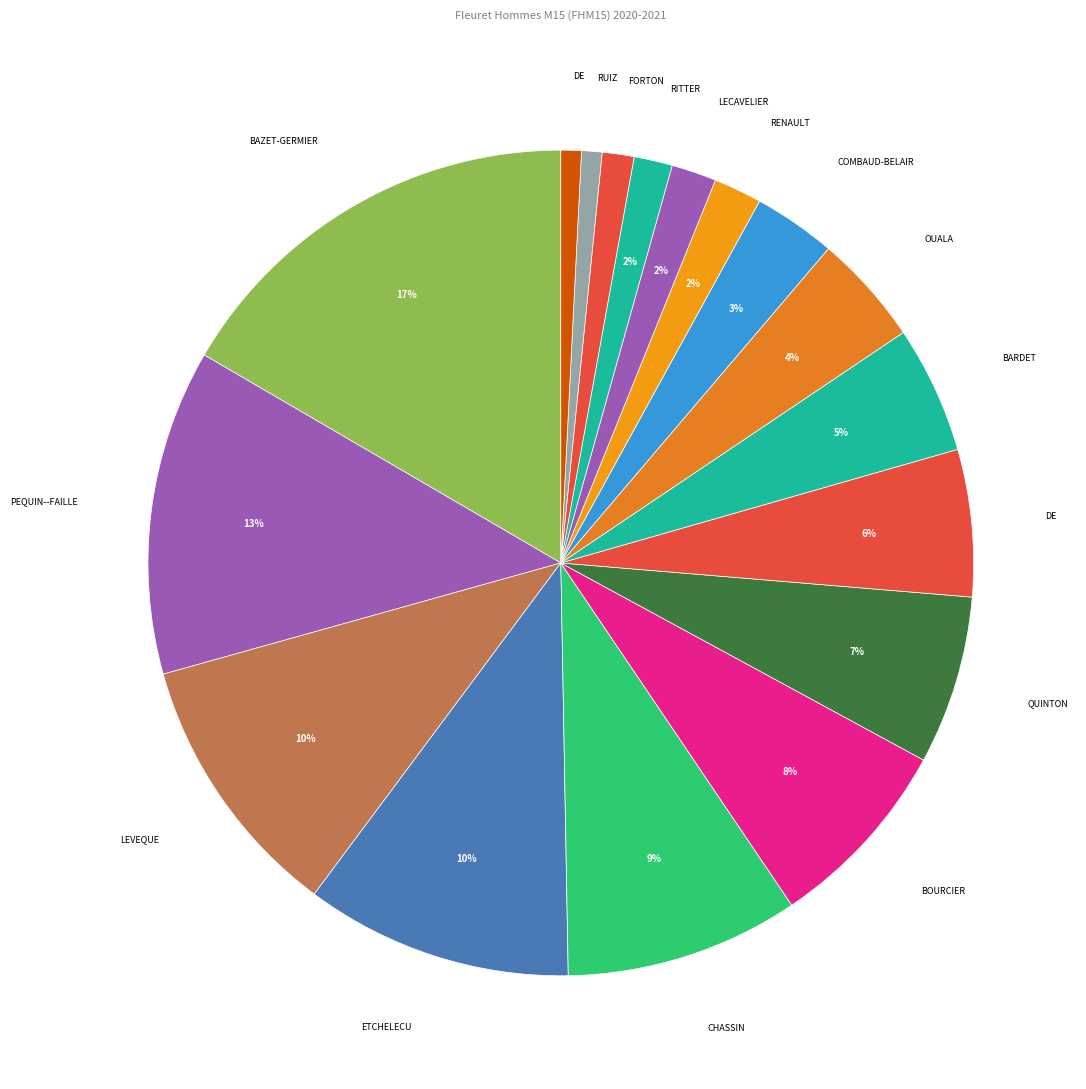

To the nearest percent, what is the average slice percentage?

6%